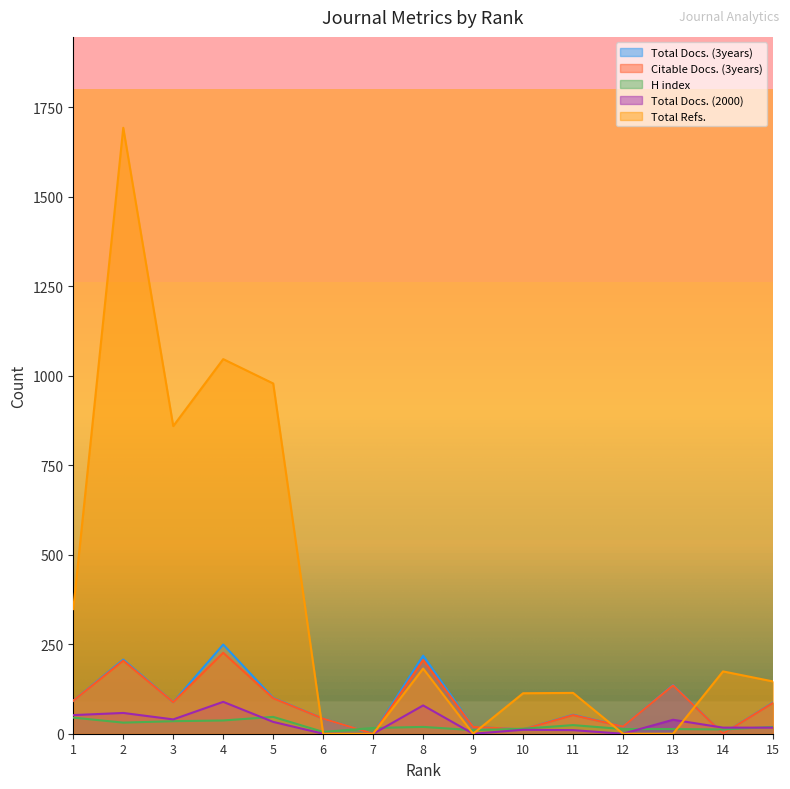

Which series changed the most between 2 and 9?

Total Refs.